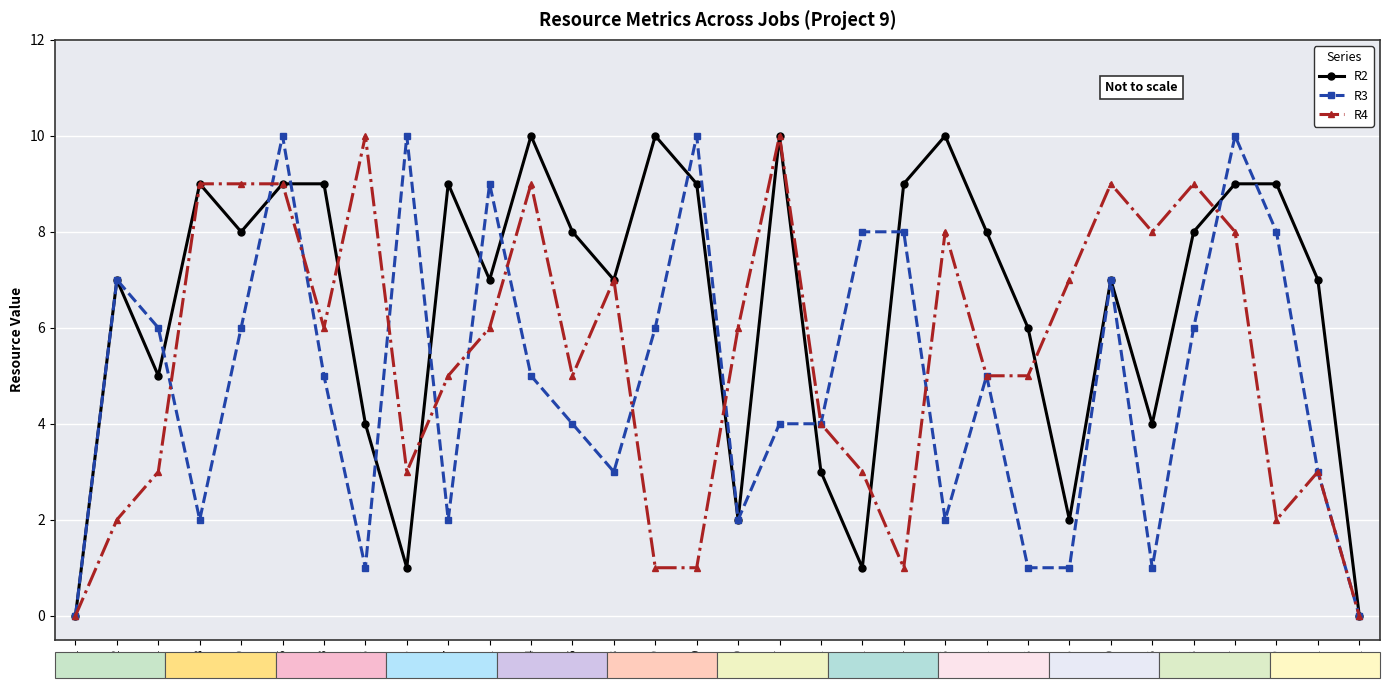

Which series has the largest total across all categories?

R2